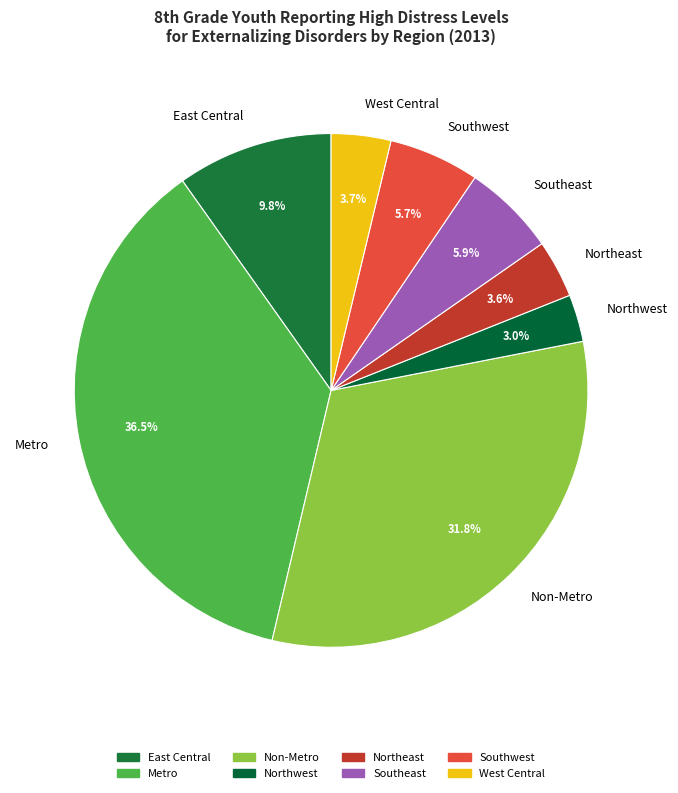

Does Northeast represent more than half of the total?

No